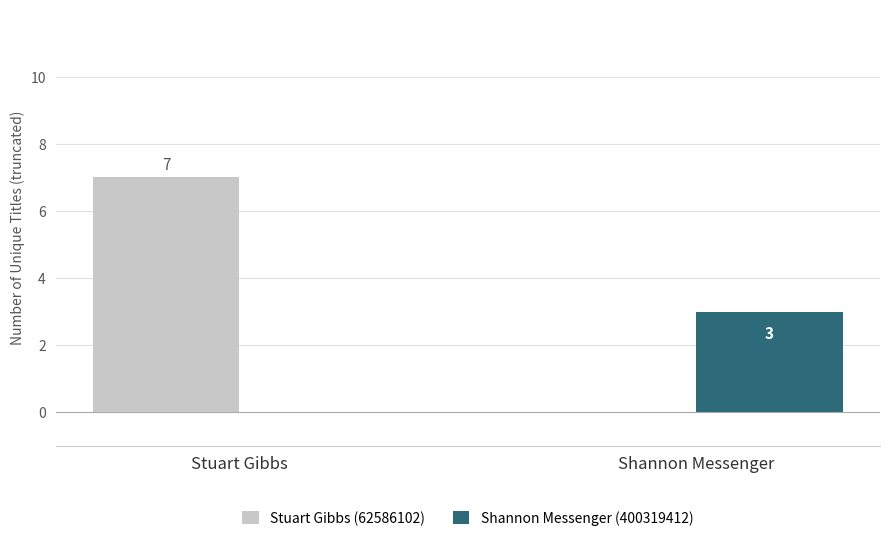

Reading left to right, extract all data points from this chart.

Stuart Gibbs (62586102): Stuart Gibbs=7	Shannon Messenger=0
Shannon Messenger (400319412): Stuart Gibbs=0	Shannon Messenger=3